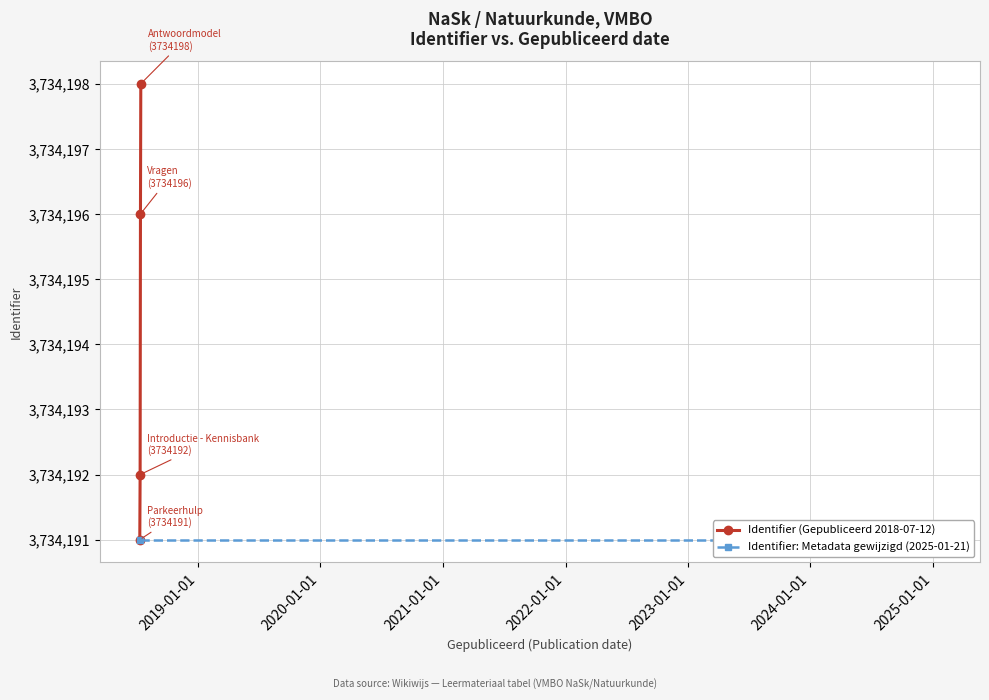

Reading left to right, extract all data points from this chart.

3734191	3734192	3734196	3734198